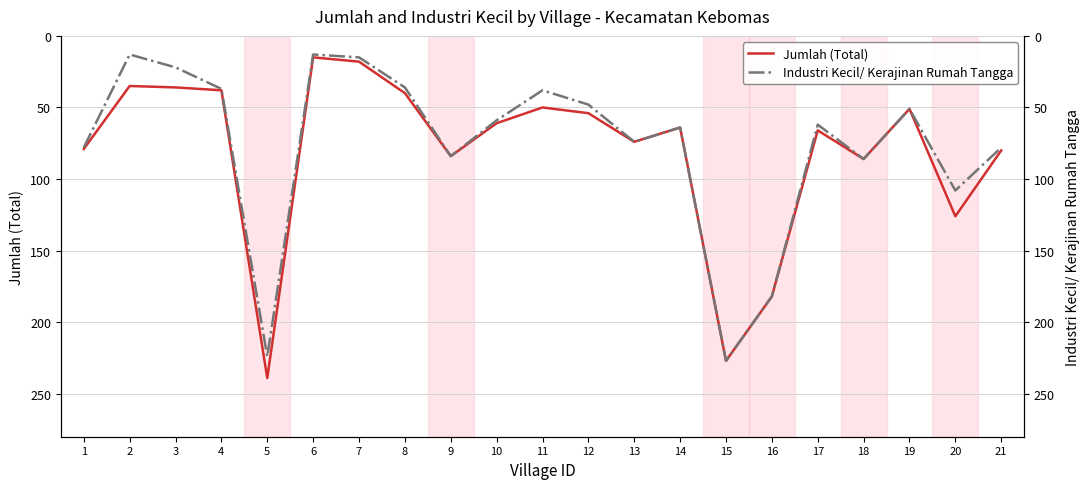

Where does the Industri Kecil/ Kerajinan Rumah Tangga series first go above 62?

1